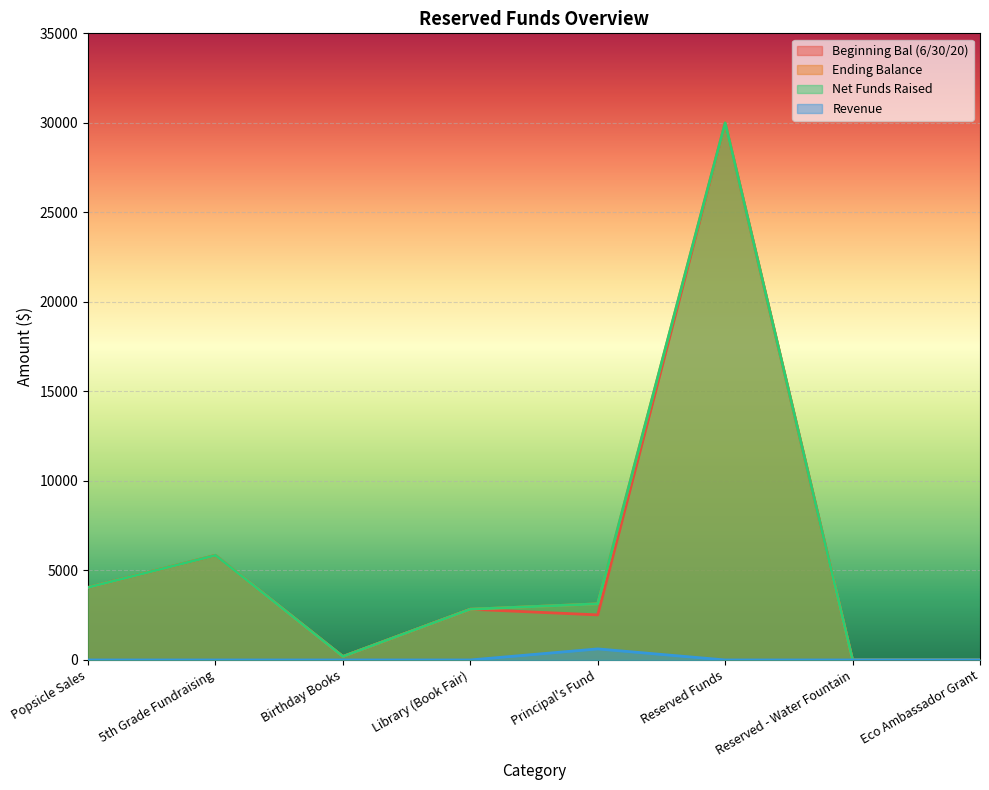

What are all the series names shown in the legend?

Beginning Bal (6/30/20), Ending Balance, Net Funds Raised, Revenue